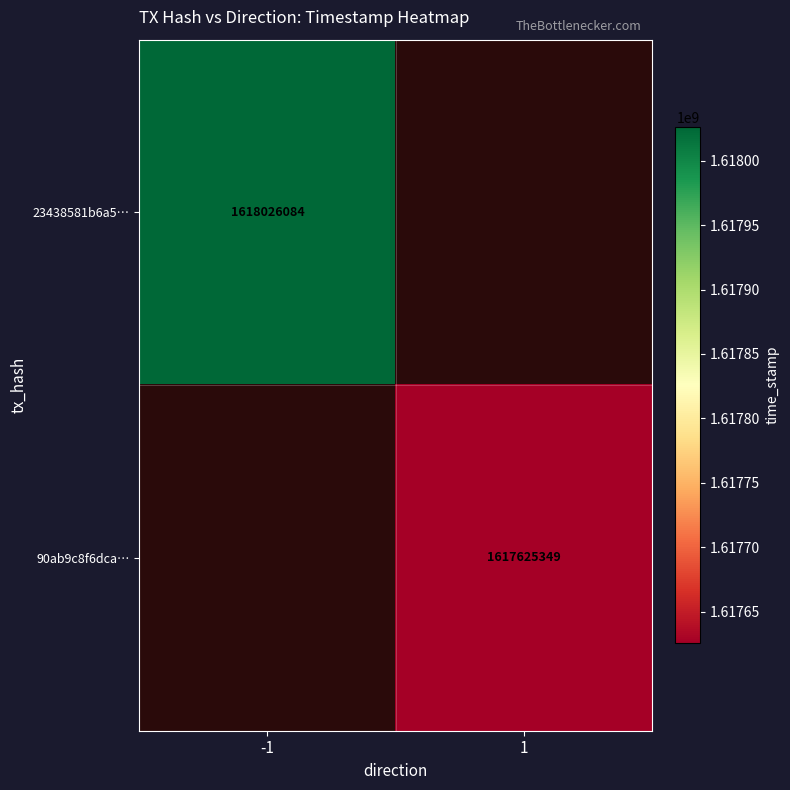

Is it true that 23438581b6a5… equals 1618026084 at -1?

True